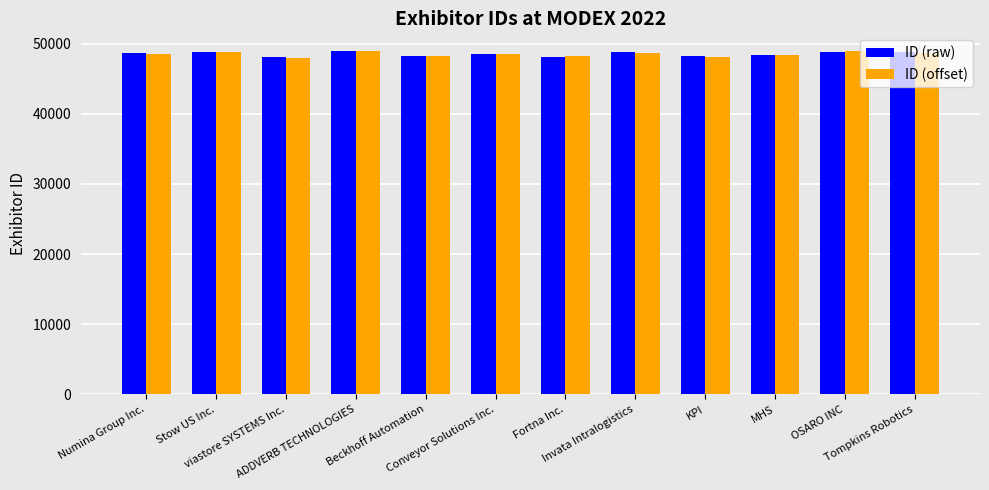

What is the smallest value displayed?

47972